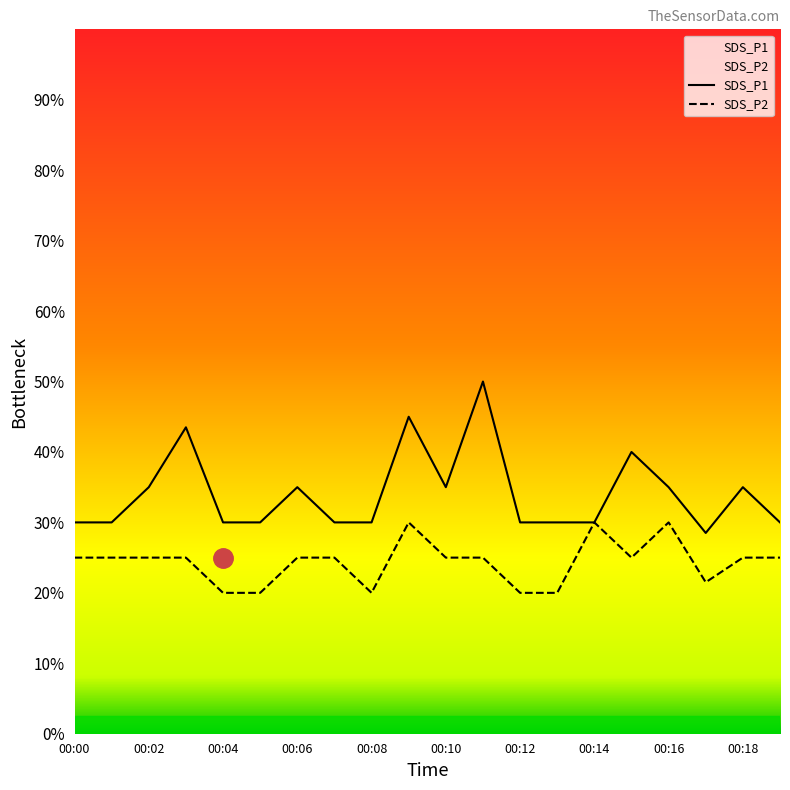

True or false: SDS_P1 and SDS_P2 cross at least once.

False